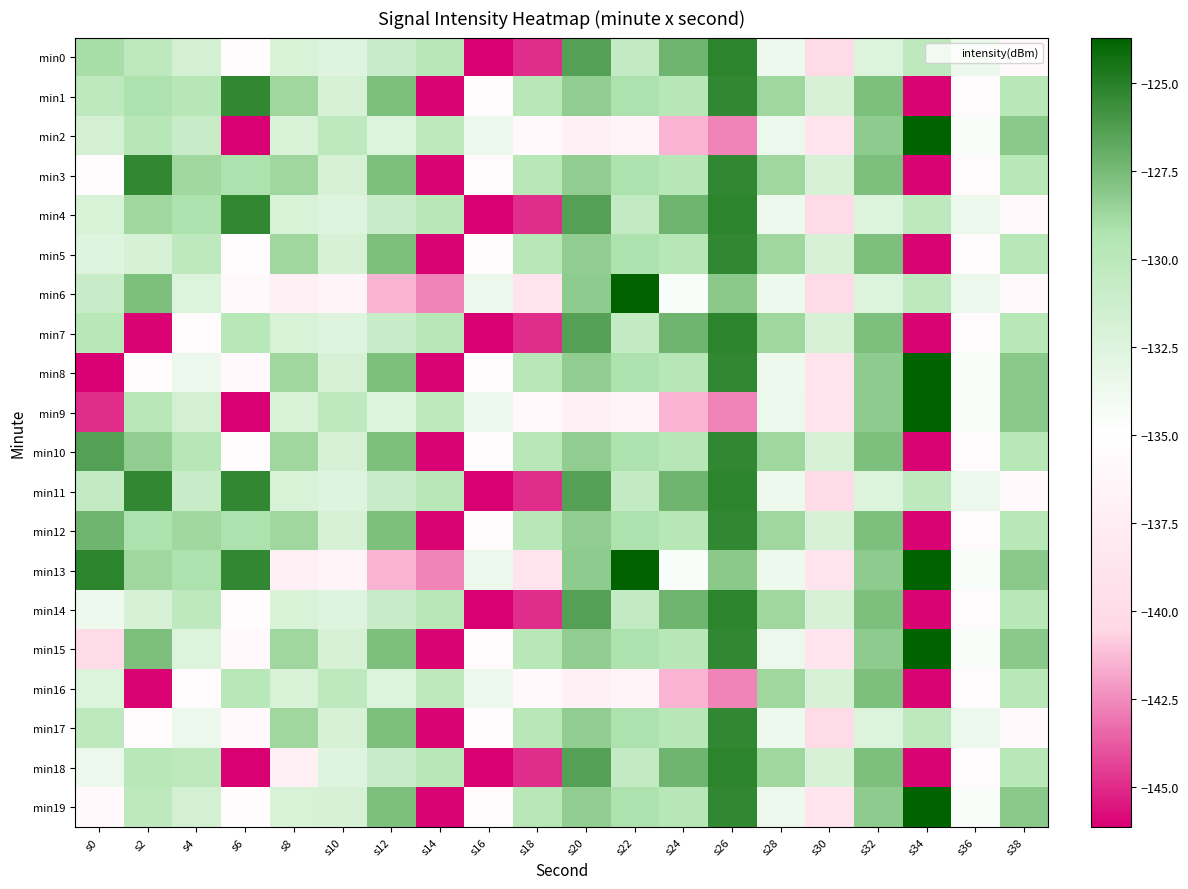

At which category is the sum across all series the highest?

s26